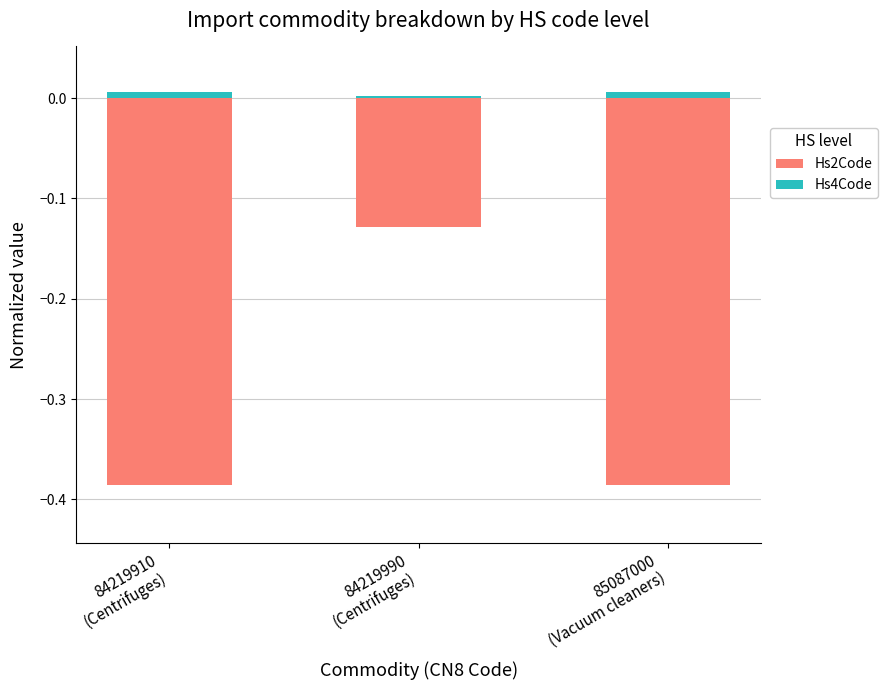

Does the chart contain stacked bars?

No